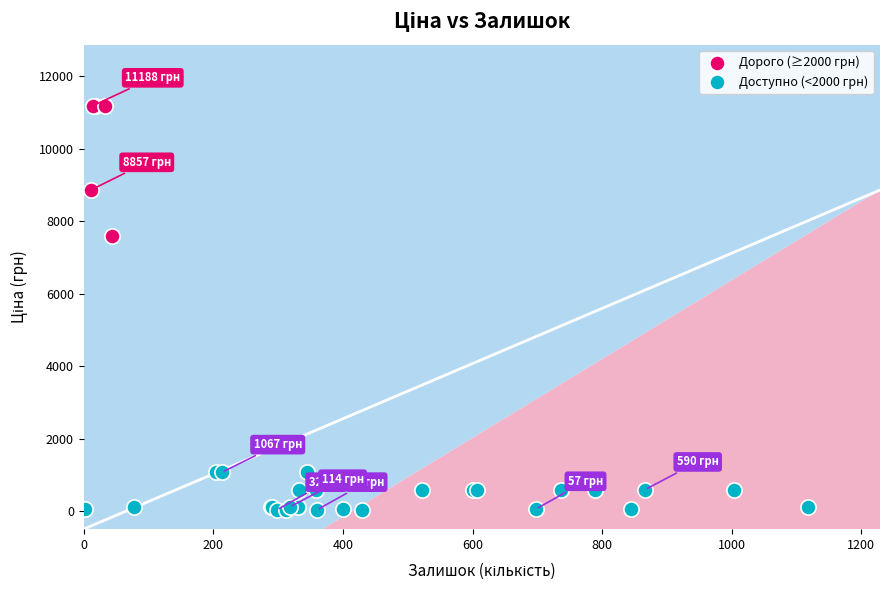

Which series contains the highest Y value?

Дорого (≥2000 грн)